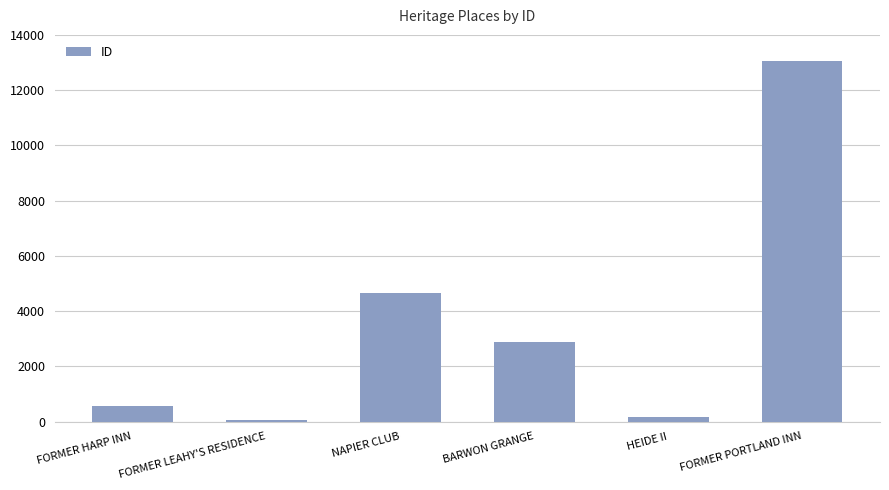

How many bars are there in total?

6